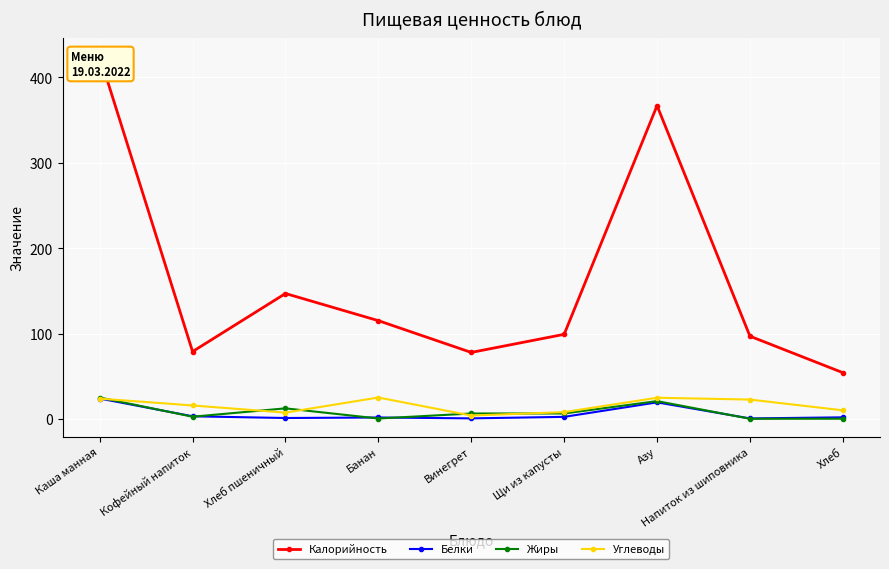

Where do Углеводы and Белки first cross each other?

Каша манная and Кофейный напиток